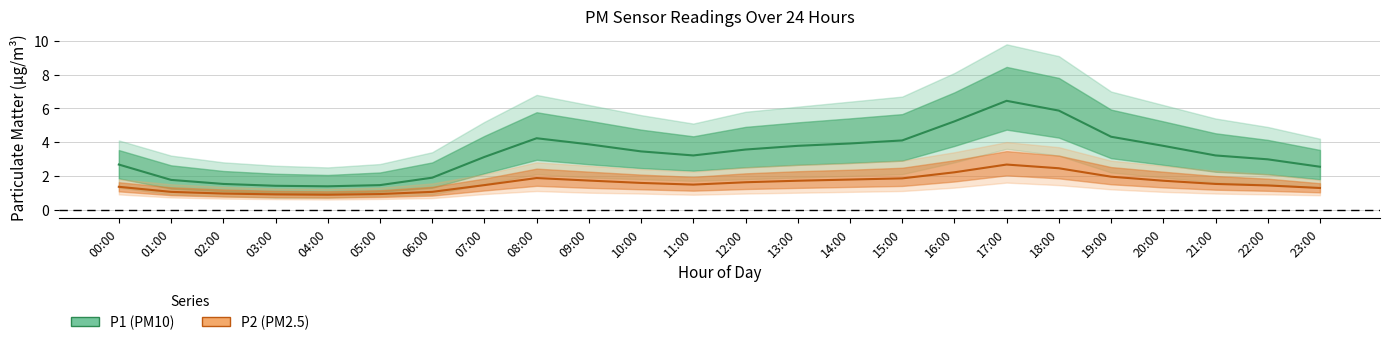

At 02:00, list the series in order from largest to smallest.

P1 (PM10), P2 (PM2.5)